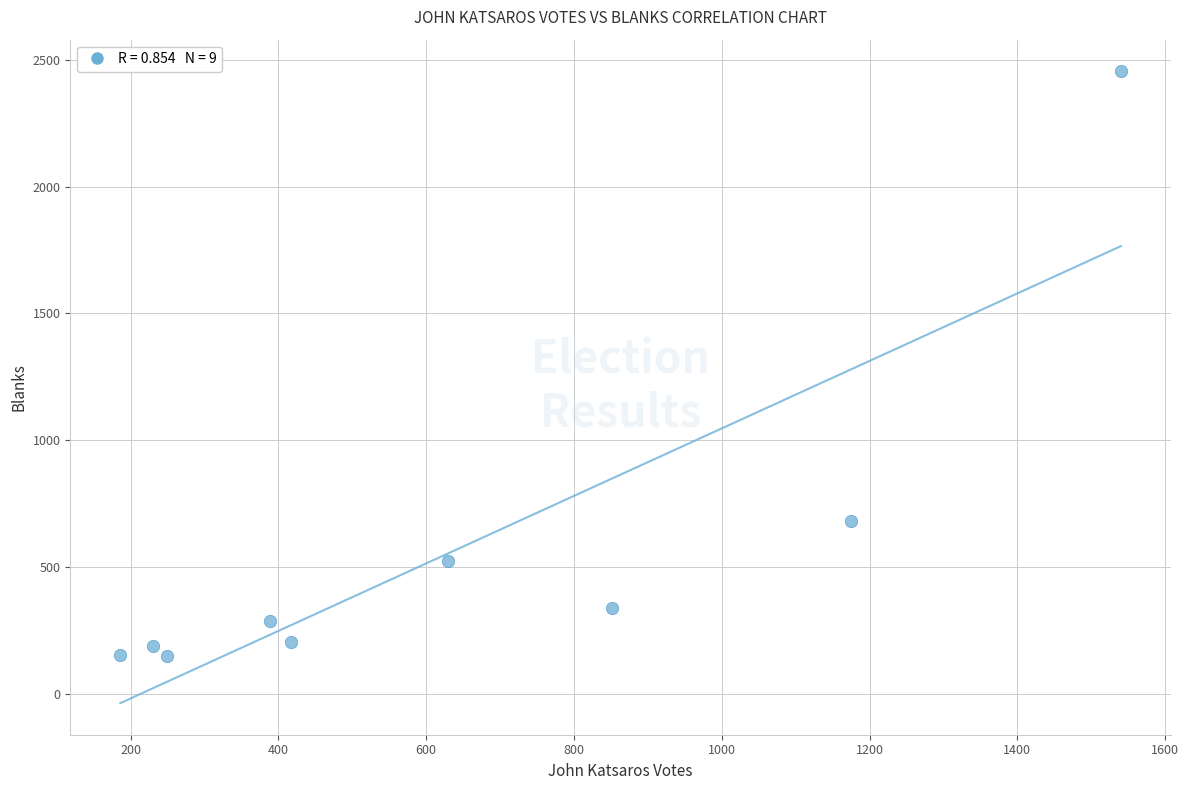

What is the range of X values (max minus min)?

1354